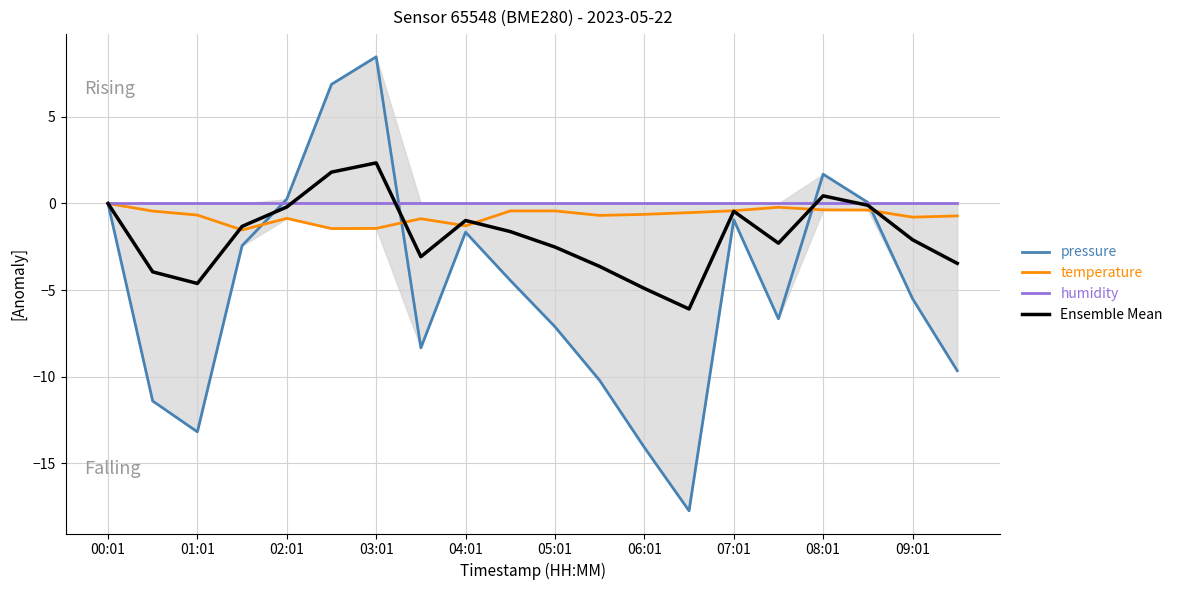

How many lines are shown in the chart?

4